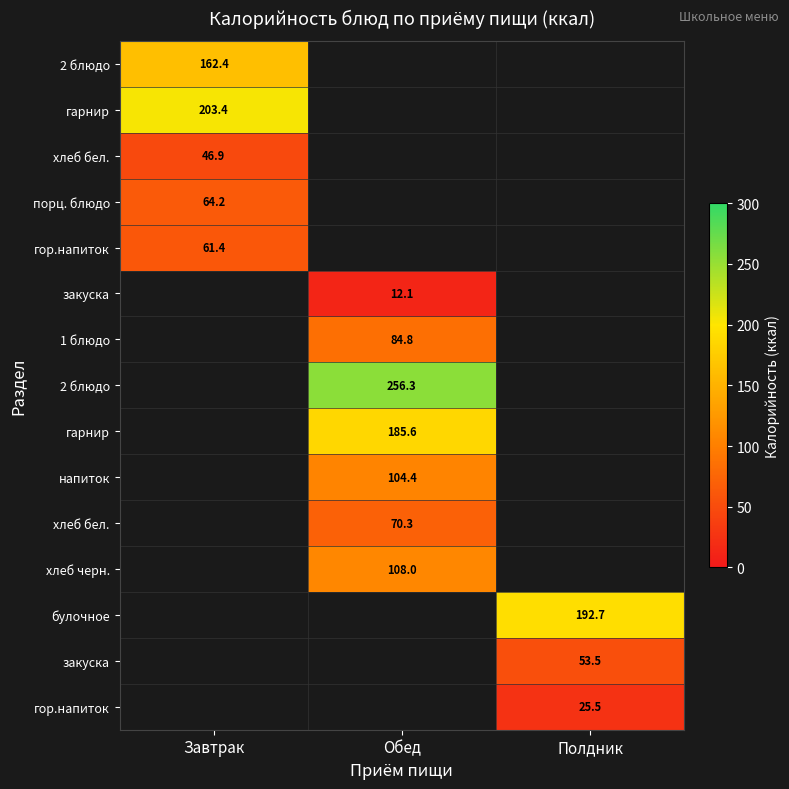

Which has a higher value, Обед or Полдник?

Полдник